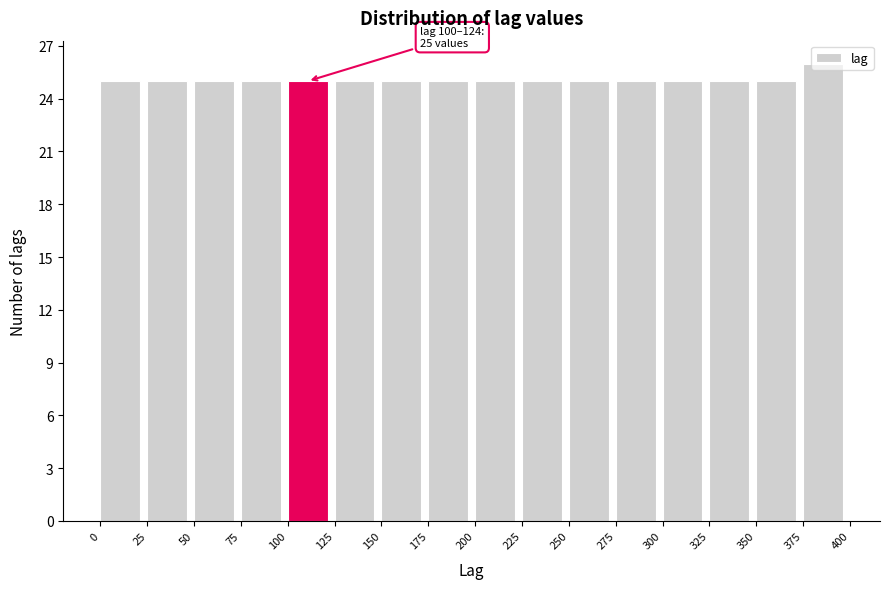

Over which range of the x-axis is the bar tallest?

375 to 400